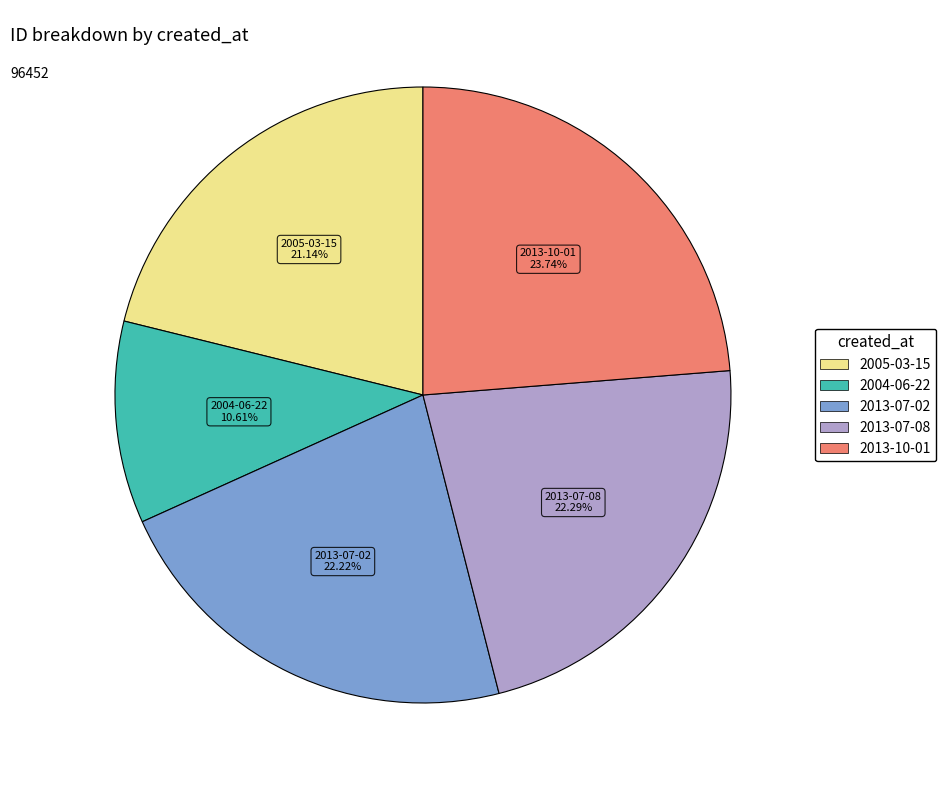

Is there any slice that represents more than half of the pie?

No